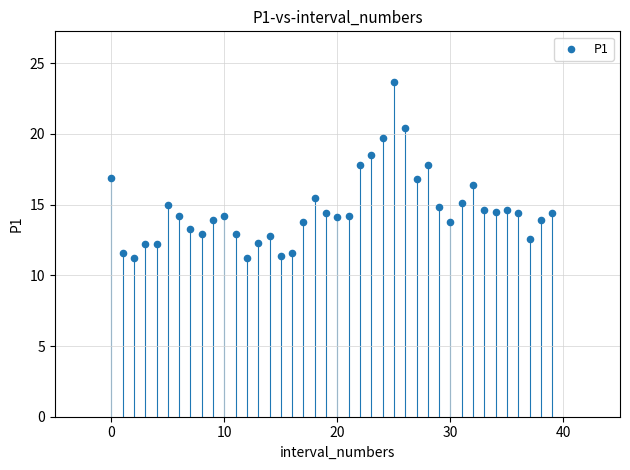

What is the range of Y values (max minus min)?

12.5